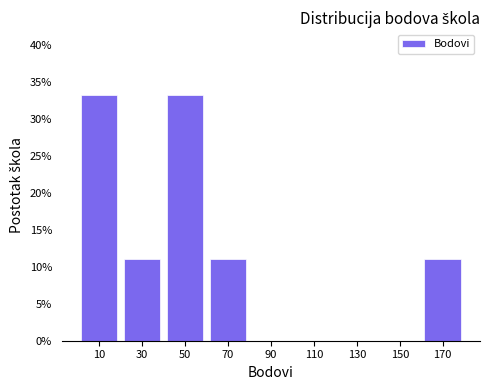

Reading left to right, list every bar in this chart as the range it spans on the x-axis followed by its height. The values are not printed on the chart, so give them approximately, as read against the axis.

0 to 20: 33.5
20 to 40: 11.0
40 to 60: 33.5
60 to 80: 11.0
80 to 100: 0
100 to 120: 0
120 to 140: 0
140 to 160: 0
160 to 180: 11.0